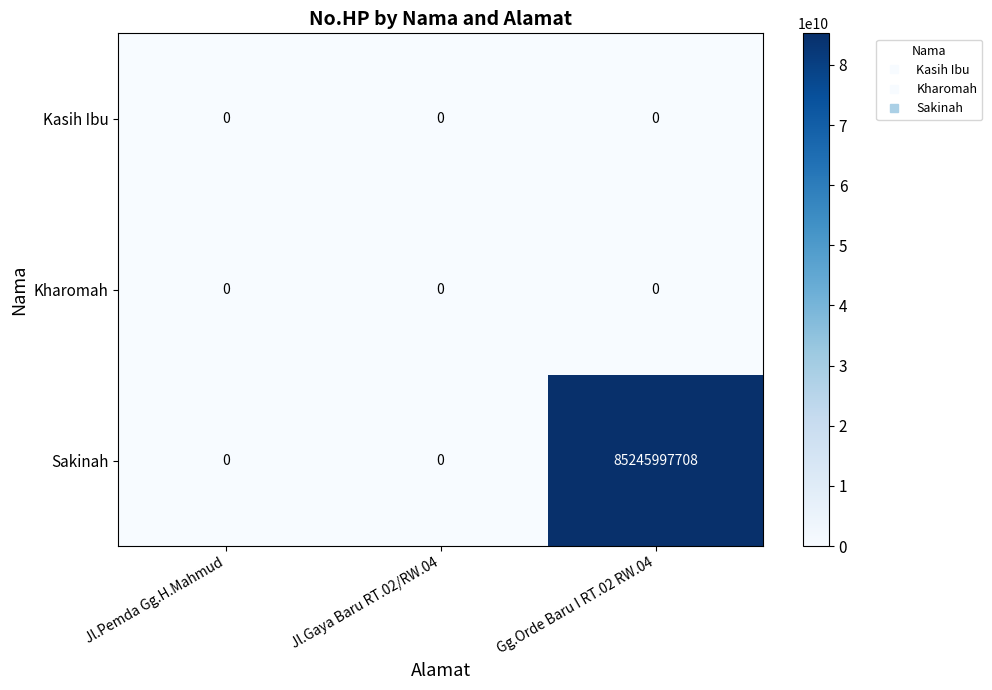

What is the maximum value shown in the chart?

85245997708